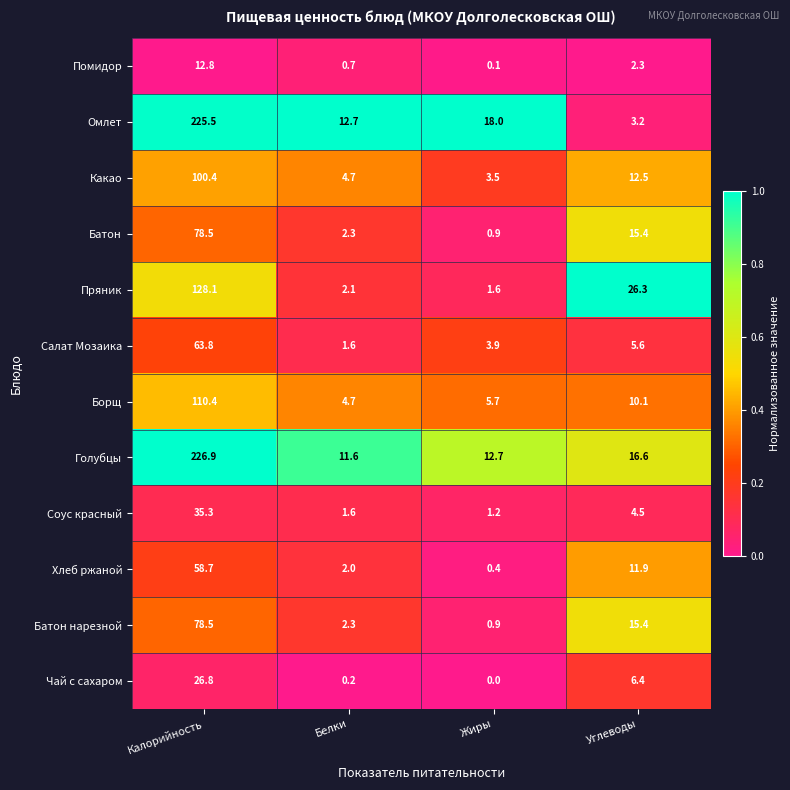

How many data points in Помидор are less than 2?

2